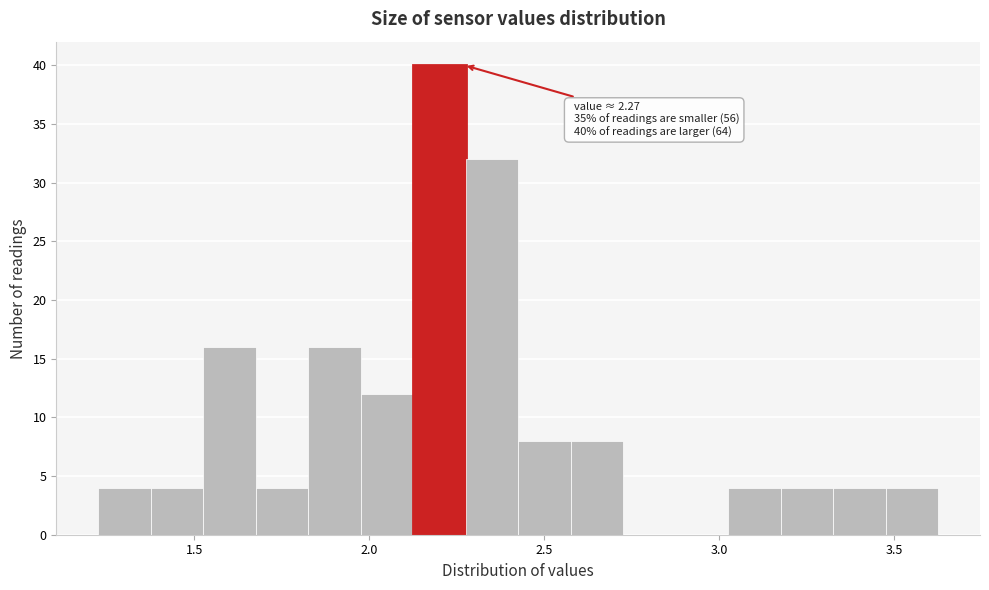

Read against the x-axis, roughly where is the centre of the tallest bar?

2.20